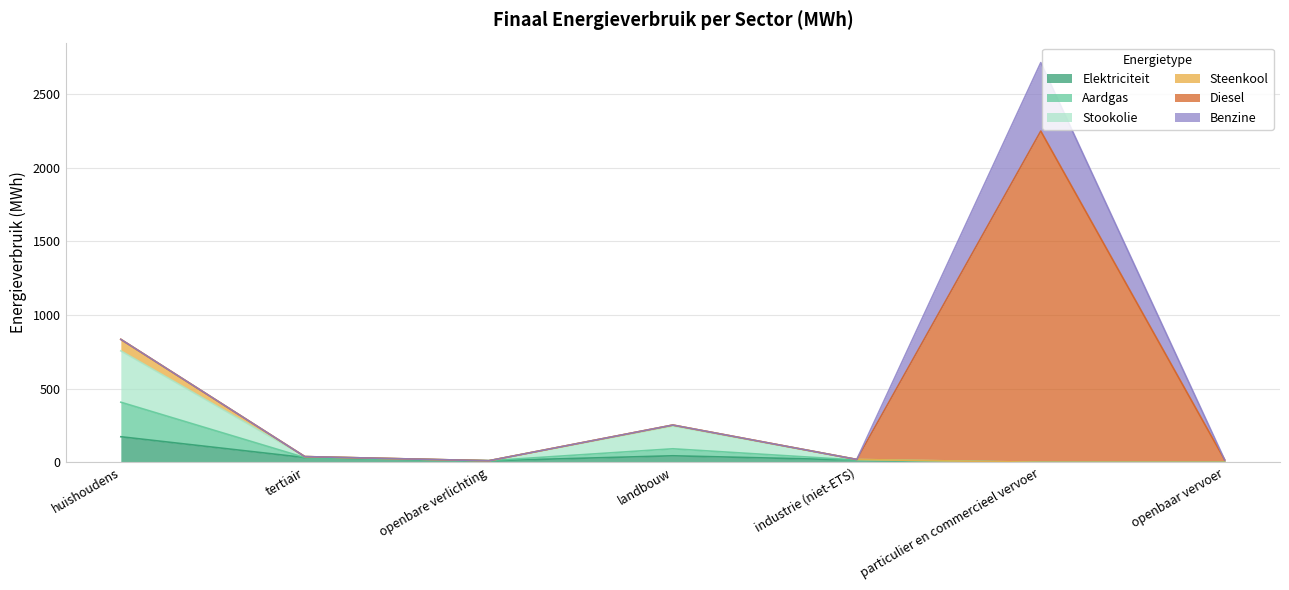

At which category is the sum across all series the highest?

particulier en commercieel vervoer